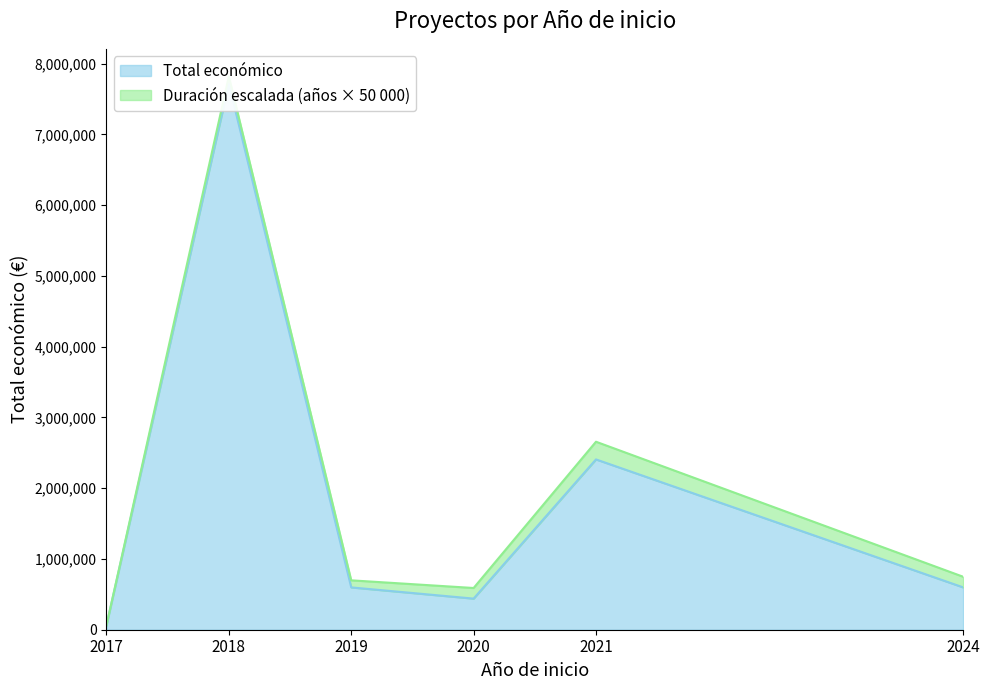

What is the ratio of the value at 2021 to the value at 2018?

0.3